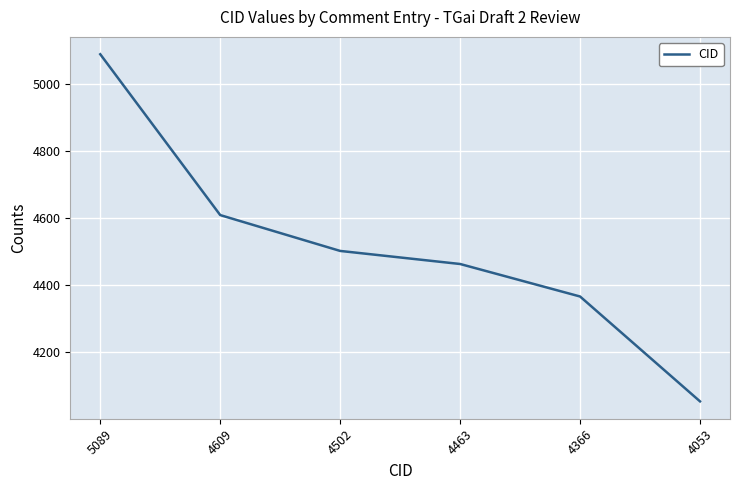

True or false: the data shows 1967 at 4463.

False